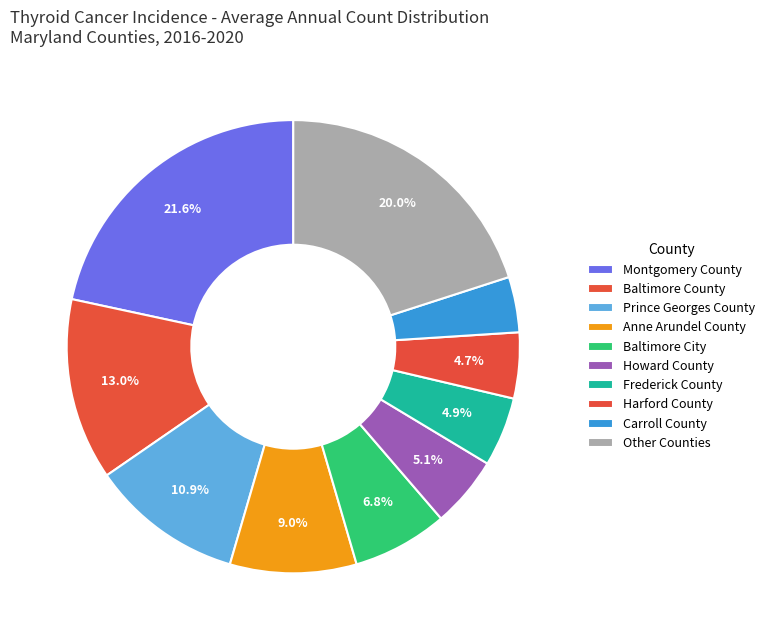

What is the largest slice in the pie chart?

Montgomery County